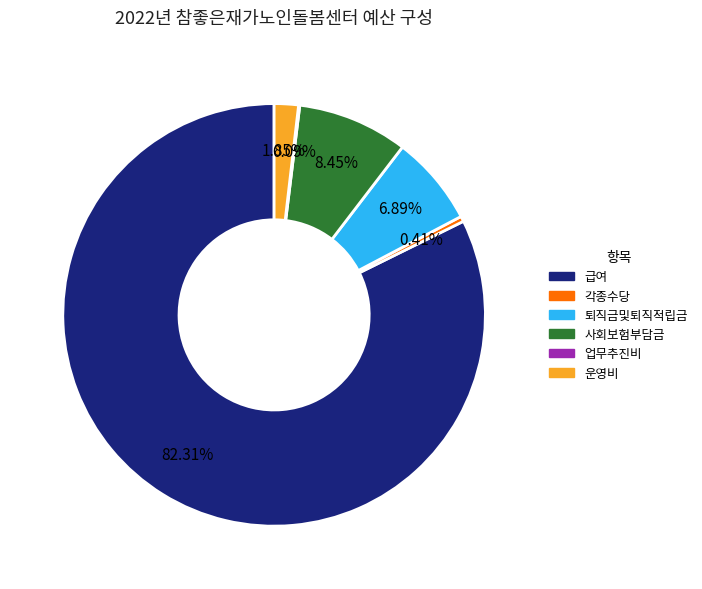

To the nearest percent, what is the difference between the largest and smallest slice percentages?

82%